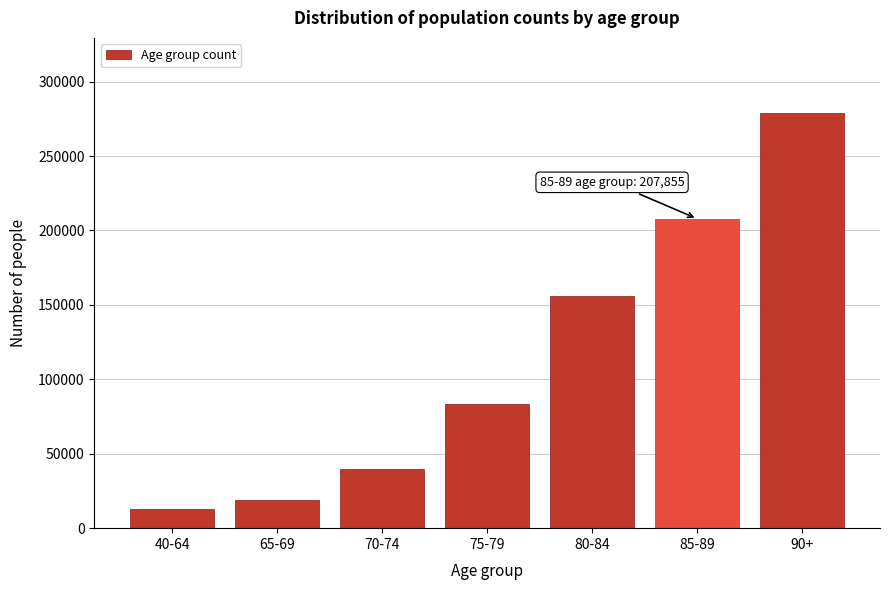

Reading left to right, what are all the values shown in this chart?

40-64=13093	65-69=18839	70-74=39900	75-79=83296	80-84=156065	85-89=207855	90+=279146